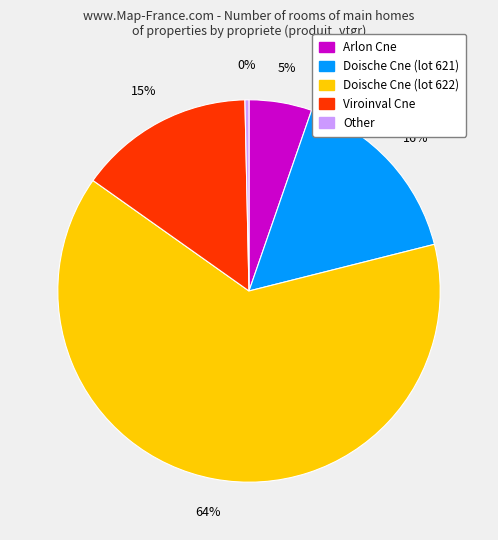

Do Doische Cne (lot 622) and Arlon Cne together represent more than half of the pie?

Yes